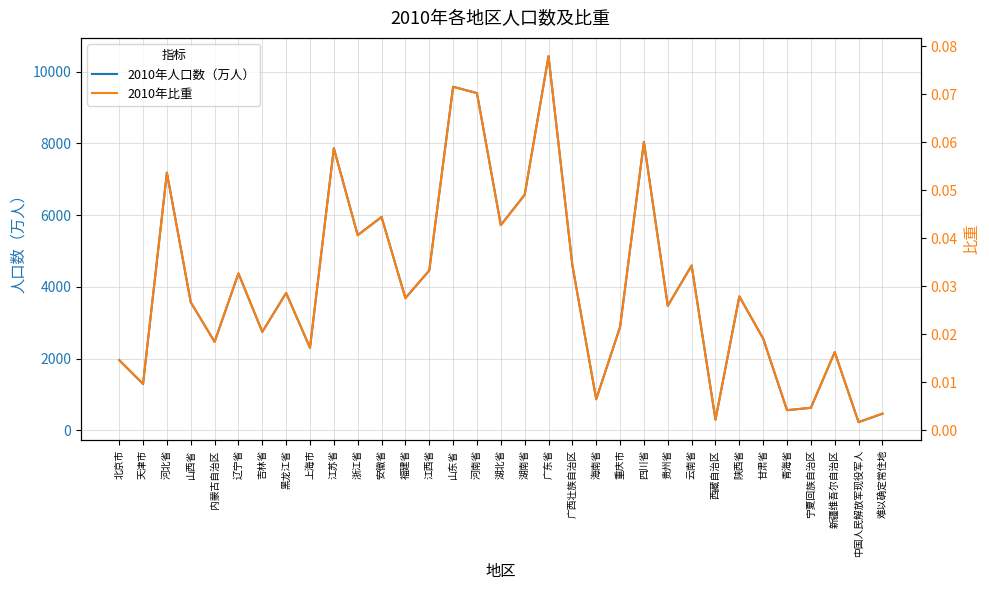

How many interior local valleys does the 2010年比重 series have?

12